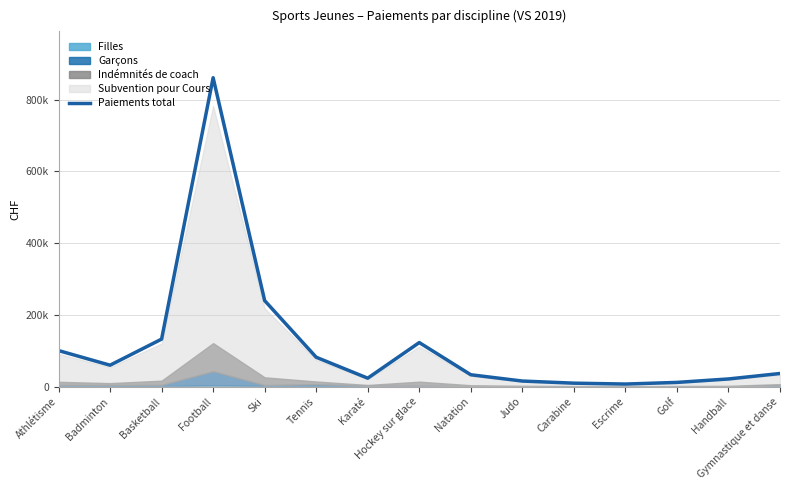

What is the change in value from Athlétisme to Natation?

-67389